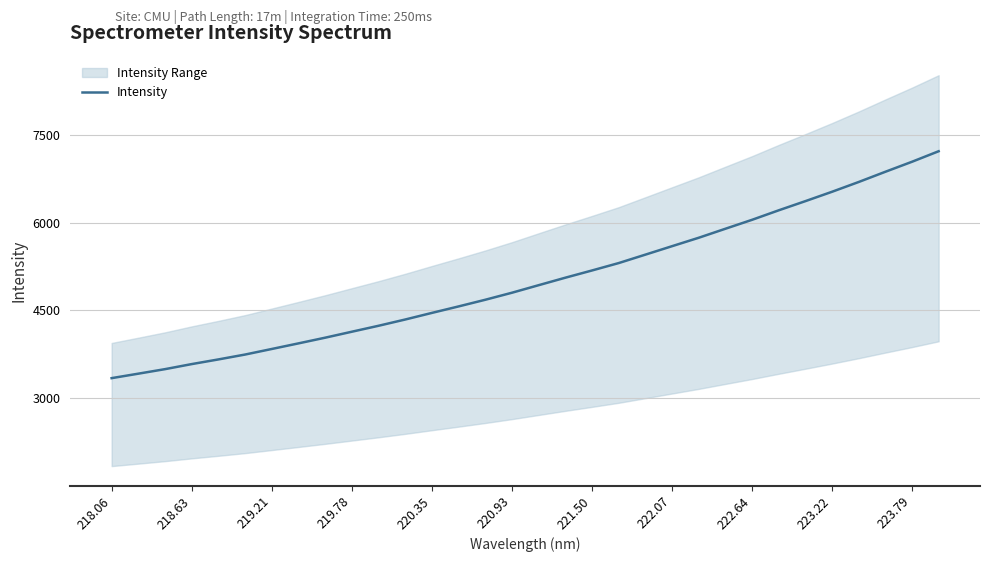

What is the lowest value of the Intensity series?

3340.9